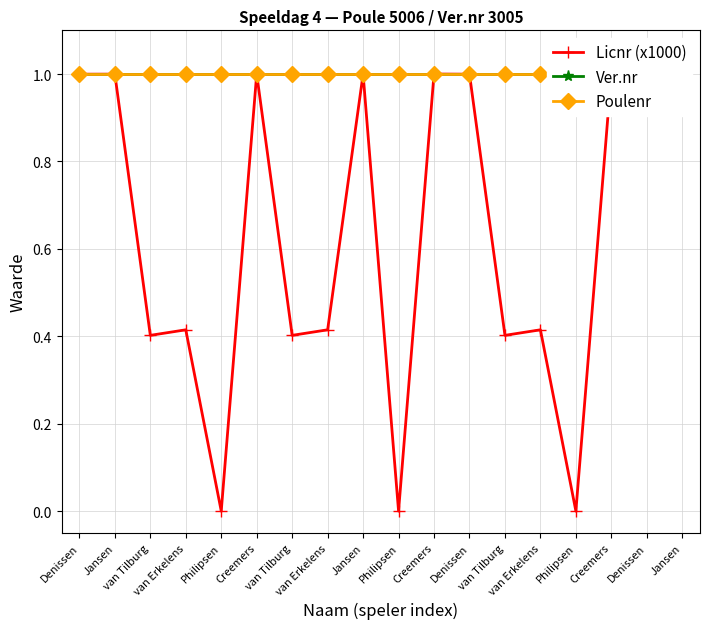

What are all the series names shown in the legend?

Licnr (x1000), Ver.nr, Poulenr